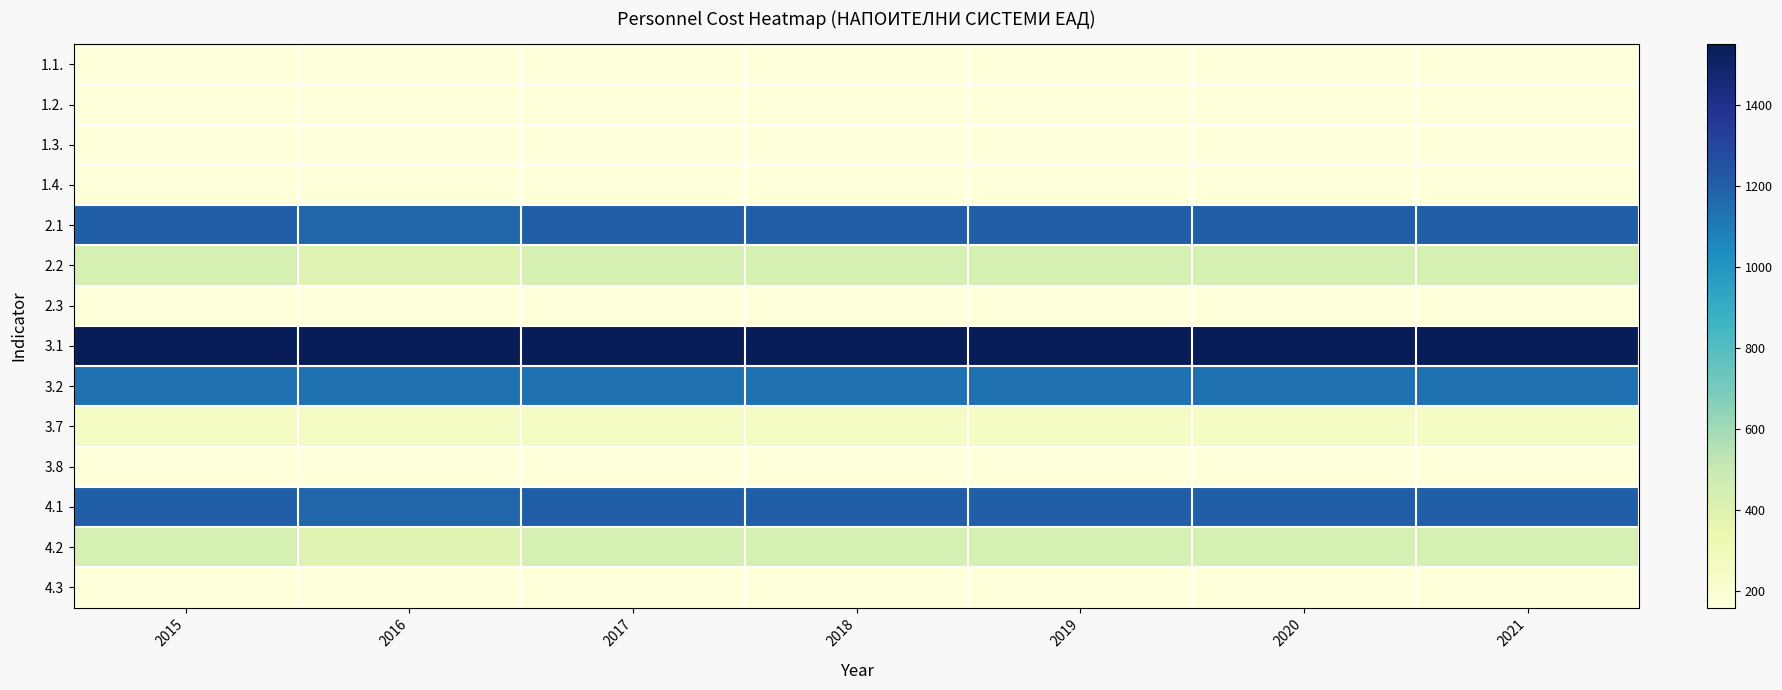

Reading right to left, transcribe all the data shown in this chart.

1.1.: 2021=160	2020=160	2019=160	2018=160	2017=160	2016=160	2015=160
1.2.: 2021=0	2020=0	2019=0	2018=0	2017=0	2016=0	2015=0
1.3.: 2021=161	2020=161	2019=161	2018=161	2017=161	2016=161	2015=161
1.4.: 2021=160	2020=160	2019=160	2018=160	2017=160	2016=160	2015=160
2.1: 2021=1200	2020=1200	2019=1200	2018=1200	2017=1200	2016=1170	2015=1200
2.2: 2021=438	2020=438	2019=438	2018=438	2017=438	2016=404	2015=438
2.3: 2021=0	2020=0	2019=0	2018=0	2017=0	2016=0	2015=0
3.1: 2021=1549	2020=1549	2019=1549	2018=1549	2017=1549	2016=1549	2015=1549
3.2: 2021=1134	2020=1134	2019=1134	2018=1134	2017=1134	2016=1134	2015=1134
3.7: 2021=251	2020=251	2019=251	2018=251	2017=251	2016=251	2015=251
3.8: 2021=164	2020=164	2019=164	2018=164	2017=164	2016=164	2015=164
4.1: 2021=1200	2020=1200	2019=1200	2018=1200	2017=1200	2016=1170	2015=1200
4.2: 2021=438	2020=438	2019=438	2018=438	2017=438	2016=404	2015=438
4.3: 2021=0	2020=0	2019=0	2018=0	2017=0	2016=0	2015=0